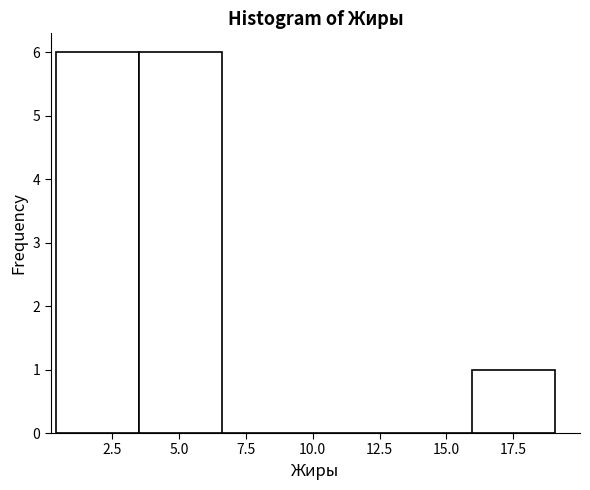

Reading left to right, list every bar in this chart as the range it spans on the x-axis followed by its height. Neither the bar edges nor the heights are printed on the chart, so give them approximately, as read against the axes.

0.5 to 3.5: 6
3.5 to 6.5: 6
6.5 to 9.5: 0
9.5 to 13.0: 0
13.0 to 16.0: 0
16.0 to 19.0: 1